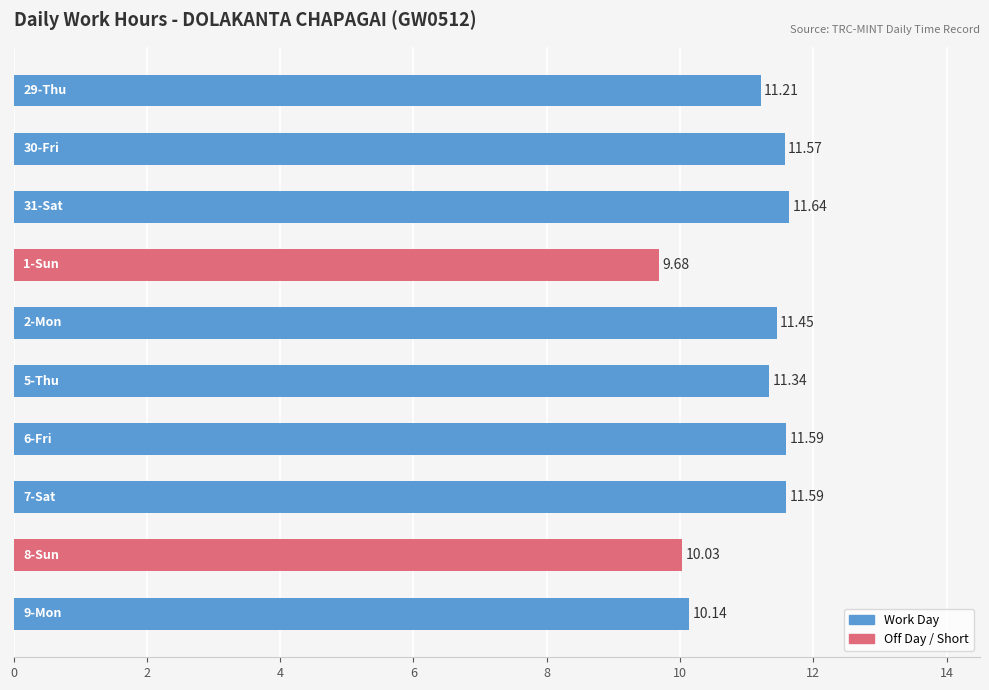

What is the average value?

11.0